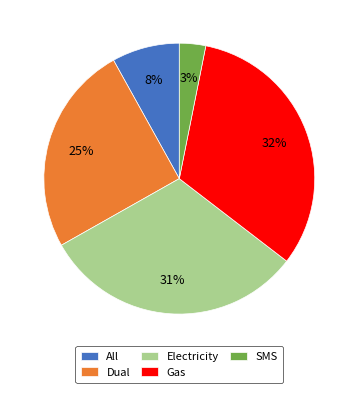

Which has a higher value, Electricity or All?

Electricity